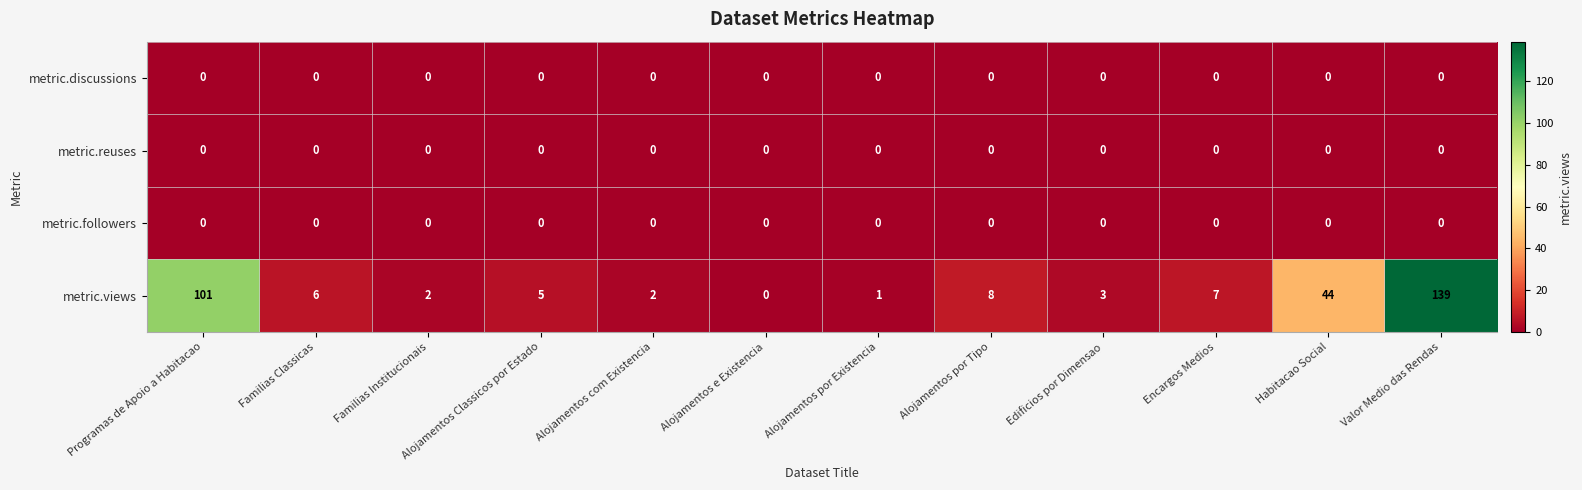

Which series changed the most between Familias Classicas and Edificios por Dimensao?

metric.views